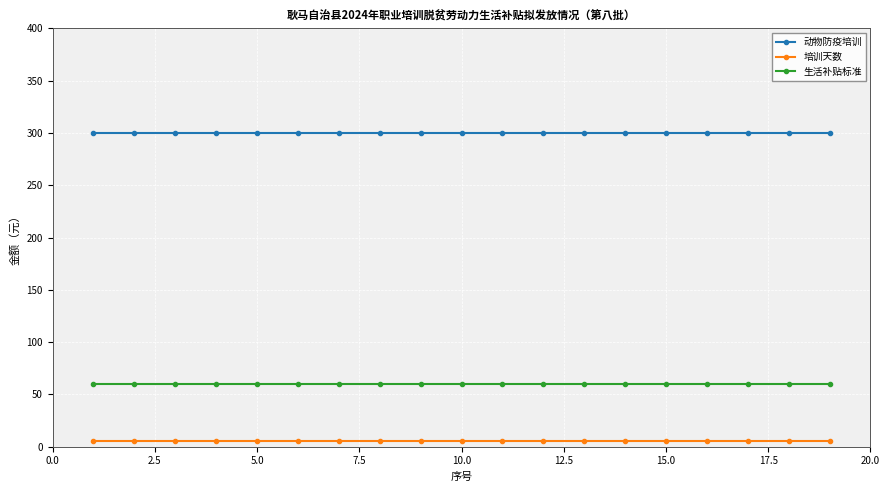

At how many categories does at least one series exceed 146?

19